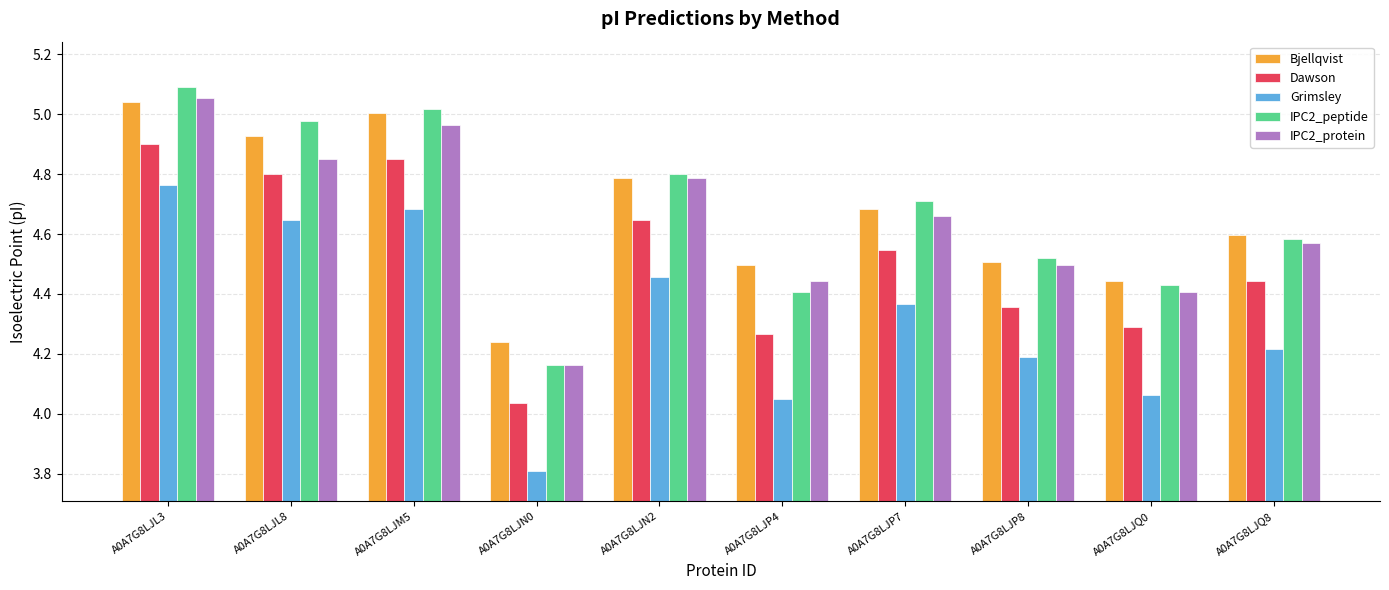

How many categories are shown in the chart?

10